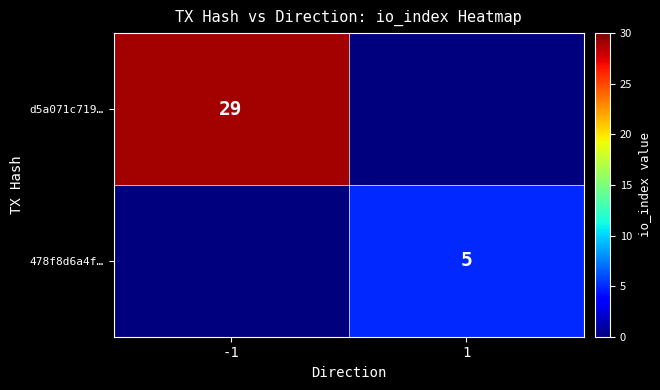

The 478f8d6a4f… series shows 5 at 1. True or false?

True